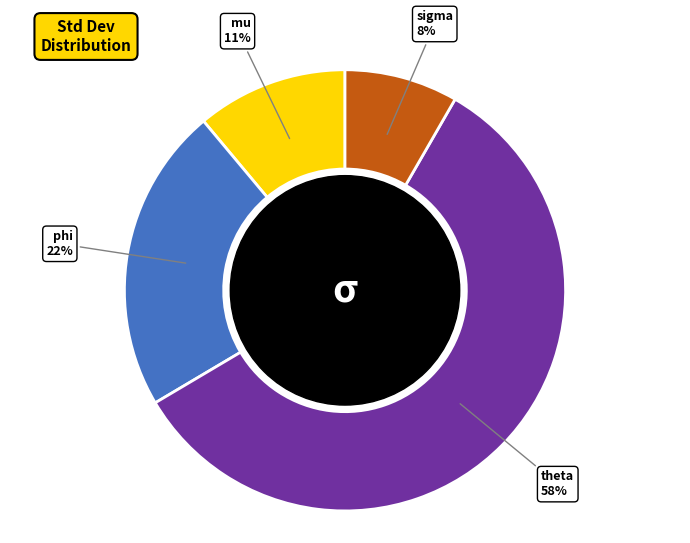

Does any single category account for the majority?

Yes